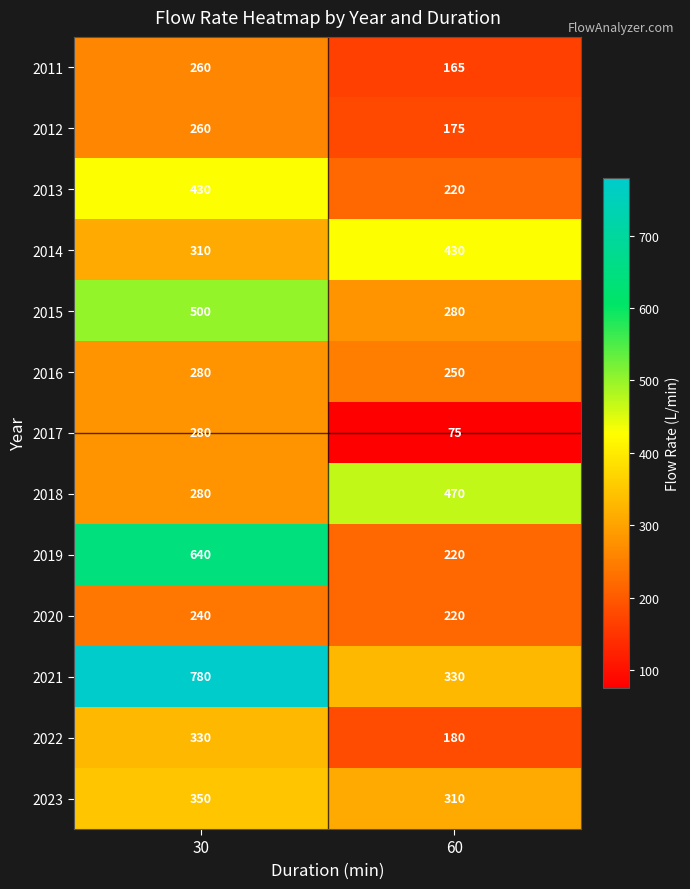

Which series has the widest spread of values?

2021